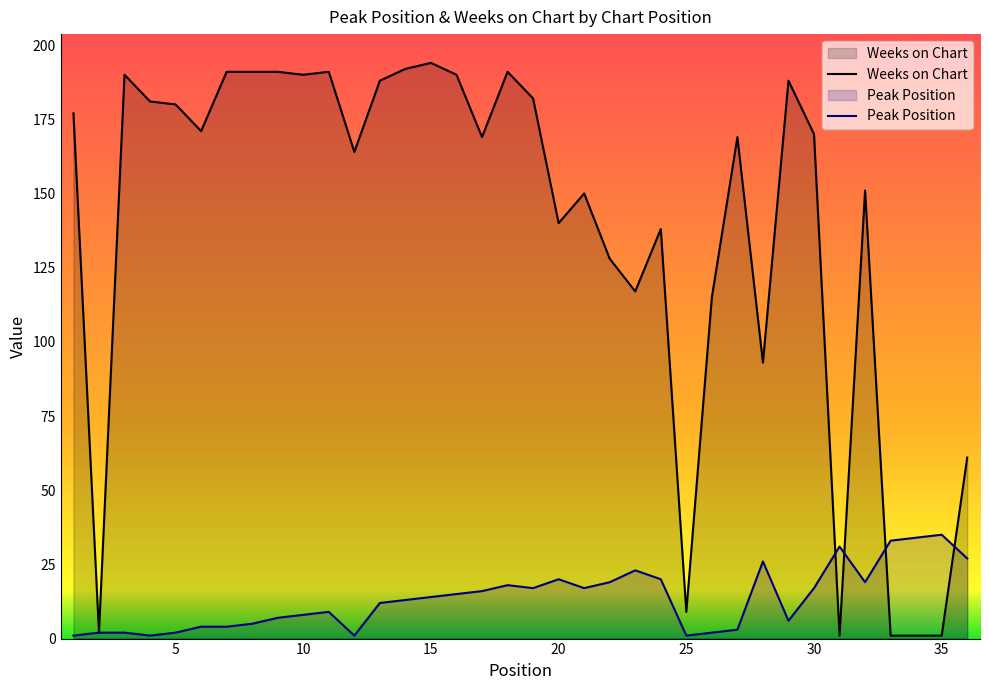

Rank the series by their average value, from highest to lowest.

Weeks on Chart, Peak Position